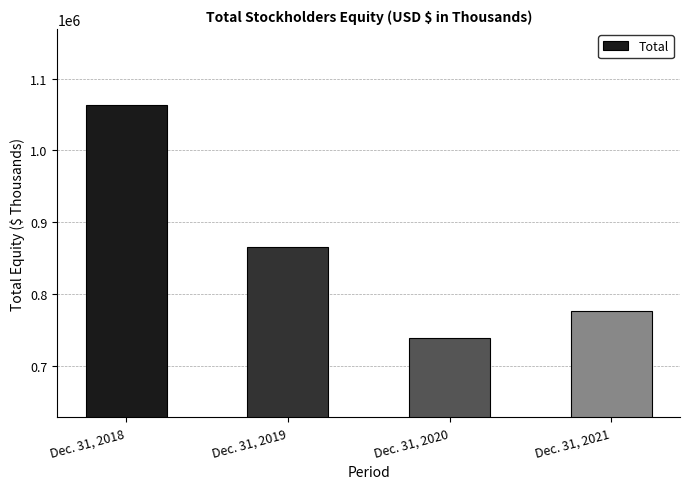

The chart shows a value of 865286 at Dec. 31, 2019. True or false?

True